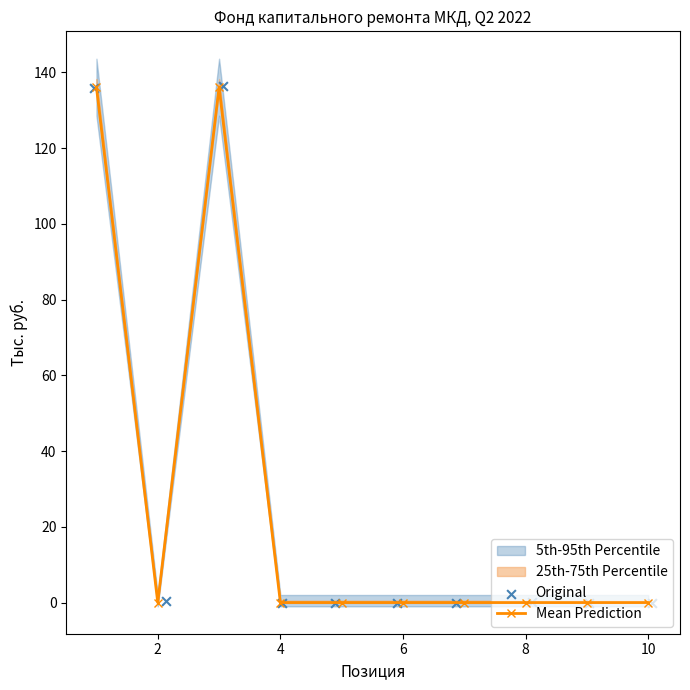

Which series reaches the minimum Y coordinate?

Original